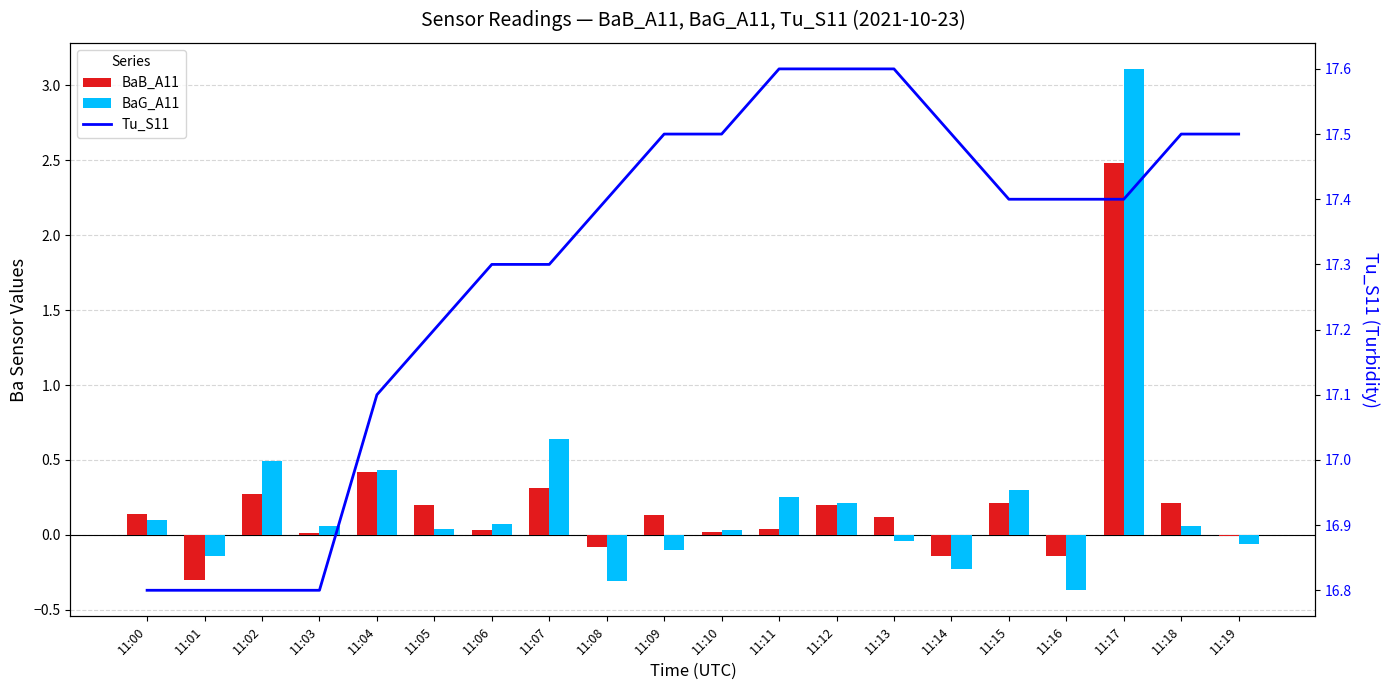

Reading left to right, list all the values displayed in this chart.

BaB_A11: 0.1	-0.3	0.3	0.0	0.4	0.2	0.0	0.3	-0.1	0.1	0.0	0.0	0.2	0.1	-0.1	0.2	-0.1	2.5	0.2	-0.0
BaG_A11: 0.1	-0.1	0.5	0.1	0.4	0.0	0.1	0.6	-0.3	-0.1	0.0	0.2	0.2	-0.0	-0.2	0.3	-0.4	3.1	0.1	-0.1
Tu_S11: 16.8	16.8	16.8	16.8	17.1	17.2	17.3	17.3	17.4	17.5	17.5	17.6	17.6	17.6	17.5	17.4	17.4	17.4	17.5	17.5